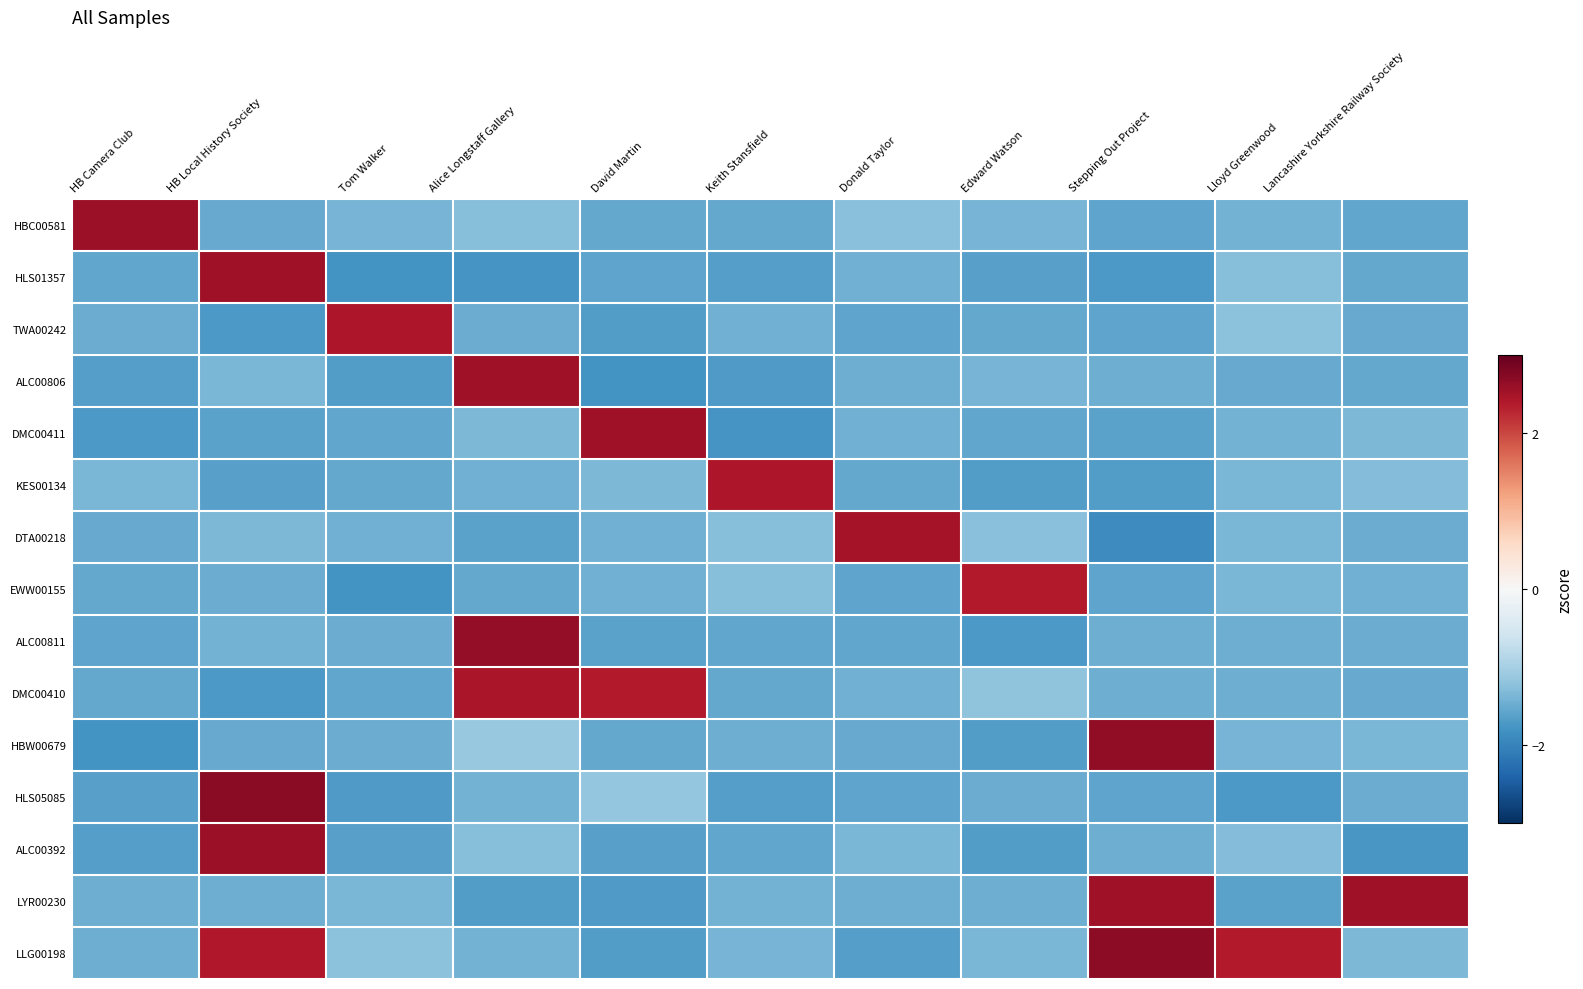

Reading right to left, list all the values displayed in this chart.

HBC00581: Lancashire Yorkshire Railway Society=-1.6	Lloyd Greenwood=-1.4	Stepping Out Project=-1.6	Edward Watson=-1.4	Donald Taylor=-1.3	Keith Stansfield=-1.5	David Martin=-1.5	Alice Longstaff Gallery=-1.3	Tom Walker=-1.4	HB Local History Society=-1.5	HB Camera Club=2.6
HLS01357: Lancashire Yorkshire Railway Society=-1.5	Lloyd Greenwood=-1.3	Stepping Out Project=-1.7	Edward Watson=-1.6	Donald Taylor=-1.5	Keith Stansfield=-1.7	David Martin=-1.6	Alice Longstaff Gallery=-1.8	Tom Walker=-1.8	HB Local History Society=2.5	HB Camera Club=-1.6
TWA00242: Lancashire Yorkshire Railway Society=-1.5	Lloyd Greenwood=-1.2	Stepping Out Project=-1.6	Edward Watson=-1.5	Donald Taylor=-1.6	Keith Stansfield=-1.4	David Martin=-1.7	Alice Longstaff Gallery=-1.5	Tom Walker=2.4	HB Local History Society=-1.7	HB Camera Club=-1.5
ALC00806: Lancashire Yorkshire Railway Society=-1.5	Lloyd Greenwood=-1.5	Stepping Out Project=-1.5	Edward Watson=-1.4	Donald Taylor=-1.5	Keith Stansfield=-1.7	David Martin=-1.8	Alice Longstaff Gallery=2.5	Tom Walker=-1.7	HB Local History Society=-1.4	HB Camera Club=-1.7
DMC00411: Lancashire Yorkshire Railway Society=-1.3	Lloyd Greenwood=-1.4	Stepping Out Project=-1.6	Edward Watson=-1.6	Donald Taylor=-1.5	Keith Stansfield=-1.8	David Martin=2.6	Alice Longstaff Gallery=-1.3	Tom Walker=-1.6	HB Local History Society=-1.6	HB Camera Club=-1.7
KES00134: Lancashire Yorkshire Railway Society=-1.3	Lloyd Greenwood=-1.4	Stepping Out Project=-1.7	Edward Watson=-1.7	Donald Taylor=-1.5	Keith Stansfield=2.4	David Martin=-1.4	Alice Longstaff Gallery=-1.5	Tom Walker=-1.5	HB Local History Society=-1.6	HB Camera Club=-1.4
DTA00218: Lancashire Yorkshire Railway Society=-1.5	Lloyd Greenwood=-1.4	Stepping Out Project=-1.9	Edward Watson=-1.3	Donald Taylor=2.5	Keith Stansfield=-1.3	David Martin=-1.4	Alice Longstaff Gallery=-1.6	Tom Walker=-1.4	HB Local History Society=-1.3	HB Camera Club=-1.5
EWW00155: Lancashire Yorkshire Railway Society=-1.5	Lloyd Greenwood=-1.4	Stepping Out Project=-1.6	Edward Watson=2.4	Donald Taylor=-1.6	Keith Stansfield=-1.3	David Martin=-1.4	Alice Longstaff Gallery=-1.5	Tom Walker=-1.8	HB Local History Society=-1.5	HB Camera Club=-1.5
ALC00811: Lancashire Yorkshire Railway Society=-1.5	Lloyd Greenwood=-1.5	Stepping Out Project=-1.5	Edward Watson=-1.7	Donald Taylor=-1.6	Keith Stansfield=-1.5	David Martin=-1.6	Alice Longstaff Gallery=2.6	Tom Walker=-1.5	HB Local History Society=-1.4	HB Camera Club=-1.6
DMC00410: Lancashire Yorkshire Railway Society=-1.5	Lloyd Greenwood=-1.5	Stepping Out Project=-1.5	Edward Watson=-1.2	Donald Taylor=-1.4	Keith Stansfield=-1.5	David Martin=2.4	Alice Longstaff Gallery=2.4	Tom Walker=-1.6	HB Local History Society=-1.7	HB Camera Club=-1.5
HBW00679: Lancashire Yorkshire Railway Society=-1.4	Lloyd Greenwood=-1.4	Stepping Out Project=2.7	Edward Watson=-1.7	Donald Taylor=-1.5	Keith Stansfield=-1.5	David Martin=-1.5	Alice Longstaff Gallery=-1.1	Tom Walker=-1.5	HB Local History Society=-1.5	HB Camera Club=-1.8
HLS05085: Lancashire Yorkshire Railway Society=-1.5	Lloyd Greenwood=-1.7	Stepping Out Project=-1.6	Edward Watson=-1.5	Donald Taylor=-1.6	Keith Stansfield=-1.6	David Martin=-1.2	Alice Longstaff Gallery=-1.4	Tom Walker=-1.7	HB Local History Society=2.7	HB Camera Club=-1.6
ALC00392: Lancashire Yorkshire Railway Society=-1.7	Lloyd Greenwood=-1.3	Stepping Out Project=-1.5	Edward Watson=-1.7	Donald Taylor=-1.4	Keith Stansfield=-1.5	David Martin=-1.6	Alice Longstaff Gallery=-1.3	Tom Walker=-1.6	HB Local History Society=2.6	HB Camera Club=-1.7
LYR00230: Lancashire Yorkshire Railway Society=2.5	Lloyd Greenwood=-1.6	Stepping Out Project=2.6	Edward Watson=-1.5	Donald Taylor=-1.5	Keith Stansfield=-1.4	David Martin=-1.7	Alice Longstaff Gallery=-1.7	Tom Walker=-1.4	HB Local History Society=-1.5	HB Camera Club=-1.5
LLG00198: Lancashire Yorkshire Railway Society=-1.4	Lloyd Greenwood=2.4	Stepping Out Project=2.7	Edward Watson=-1.4	Donald Taylor=-1.6	Keith Stansfield=-1.4	David Martin=-1.7	Alice Longstaff Gallery=-1.4	Tom Walker=-1.2	HB Local History Society=2.4	HB Camera Club=-1.5